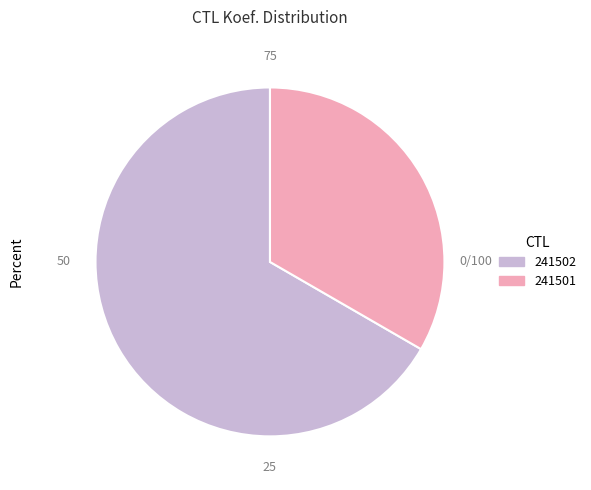

Which slice is the smallest?

241501